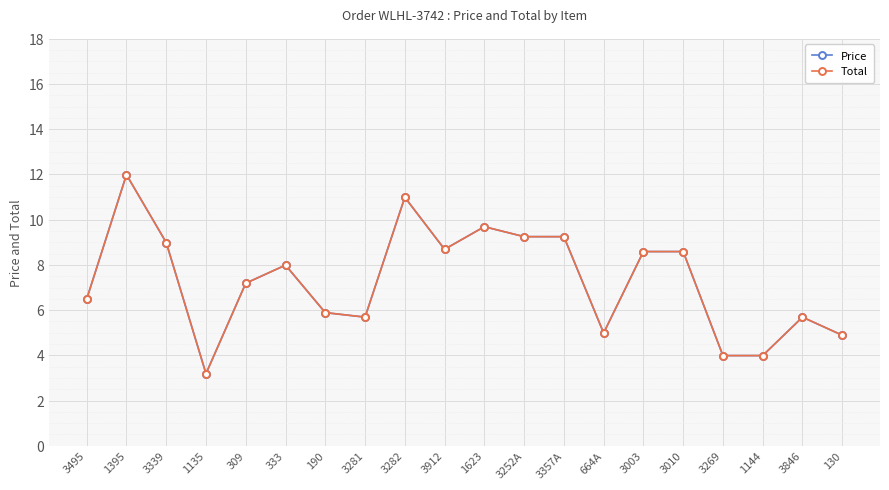

What is the difference between the maximum and minimum values in the Total series?

8.8